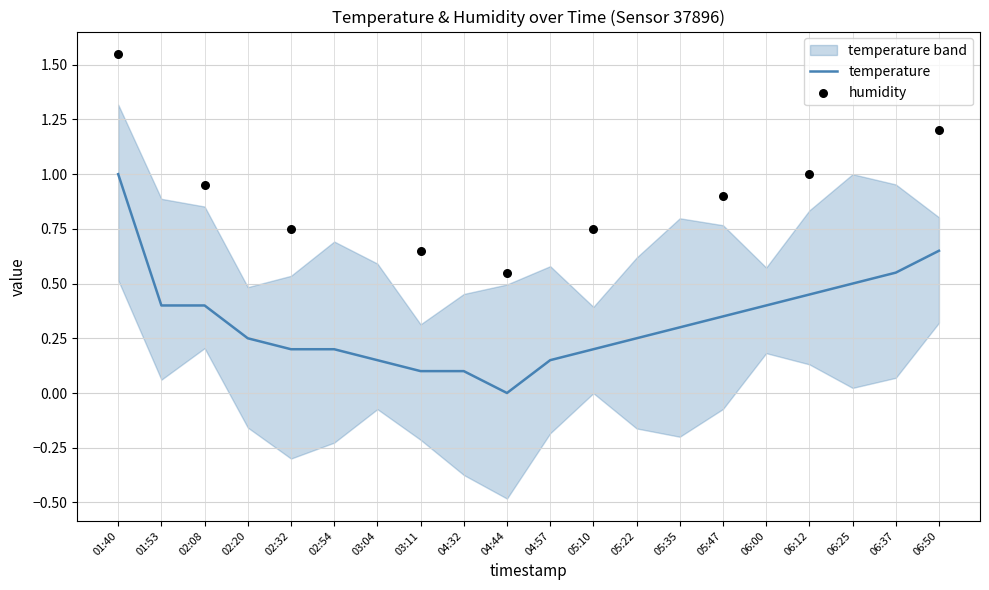

Which has a higher value, 06:00 or 03:11?

06:00